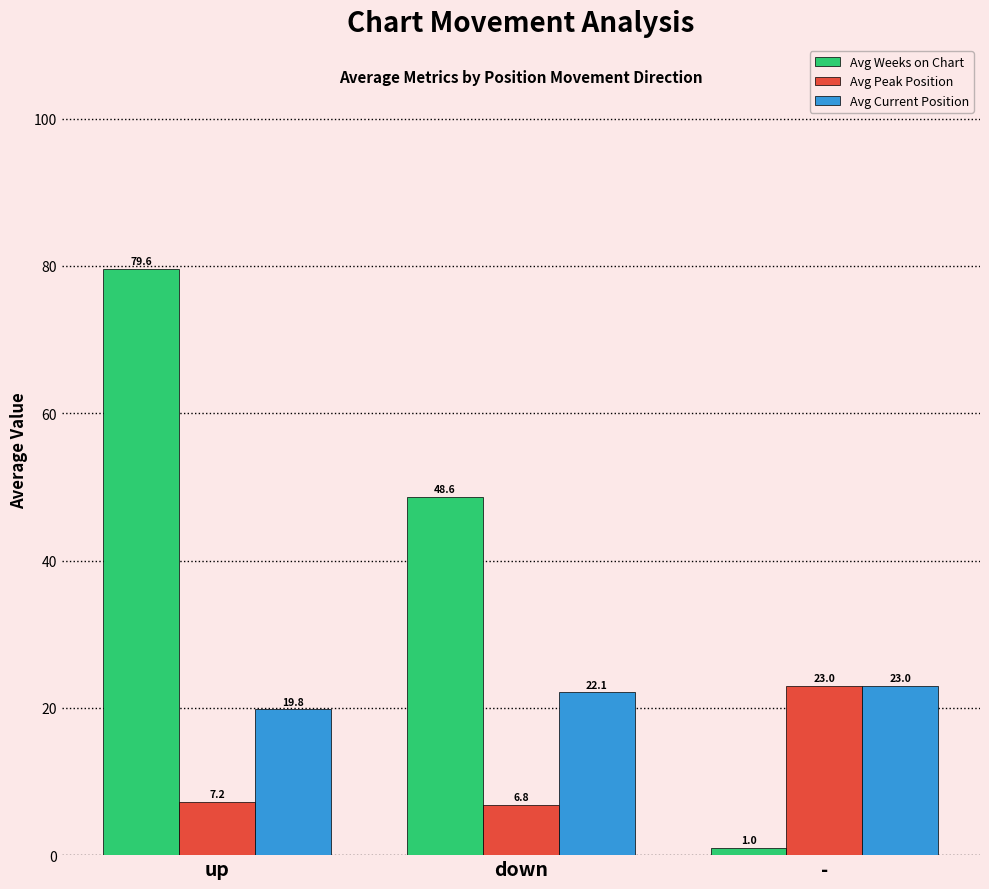

Reading right to left, transcribe all the data shown in this chart.

Avg Weeks on Chart: 1.0	48.6	79.6
Avg Peak Position: 23.0	6.8	7.2
Avg Current Position: 23.0	22.1	19.8